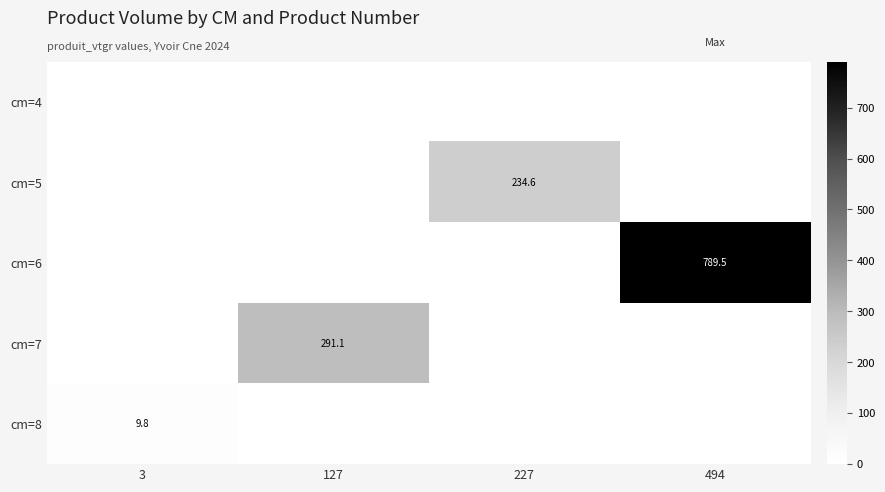

True or false: cm=8 has a value of 14.5 at 3.

False